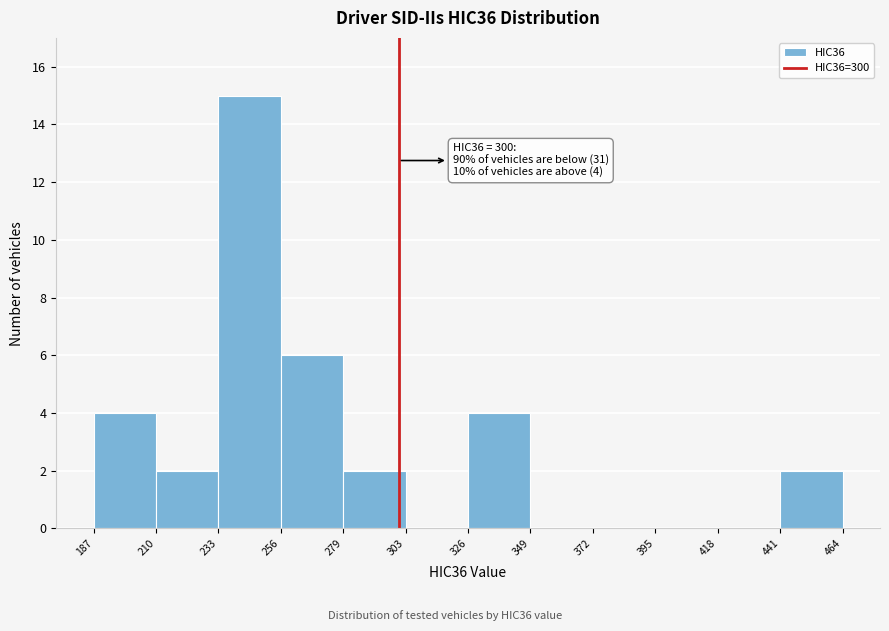

Over which range of the x-axis is the bar tallest?

233 to 256